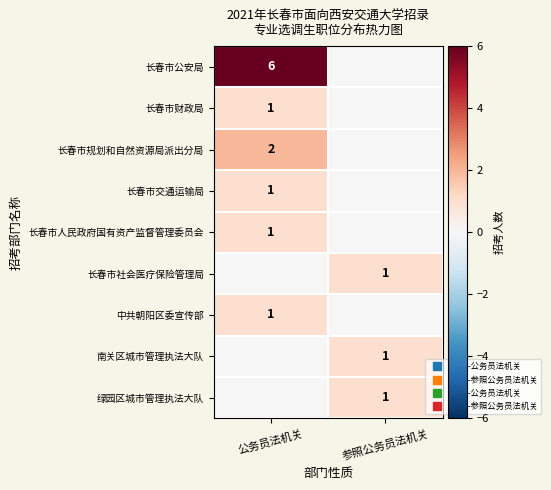

What is the difference between the 长春市规划和自然资源局派出分局 values at 参照公务员法机关 and 公务员法机关?

2